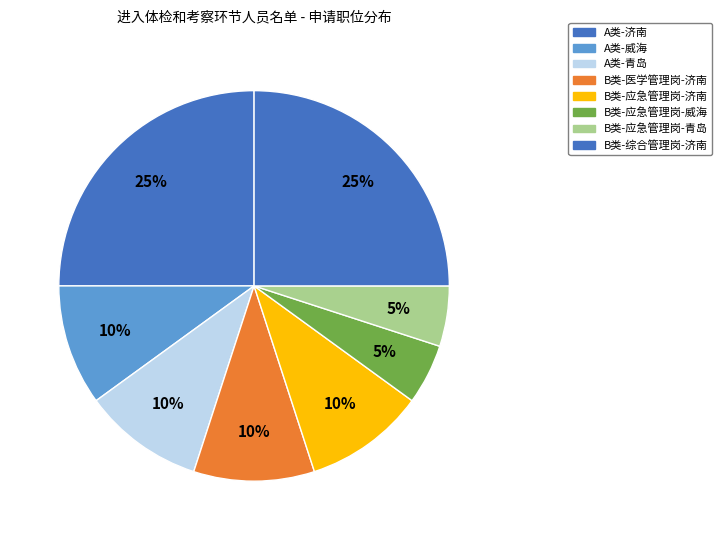

How many slices are in this pie chart?

8